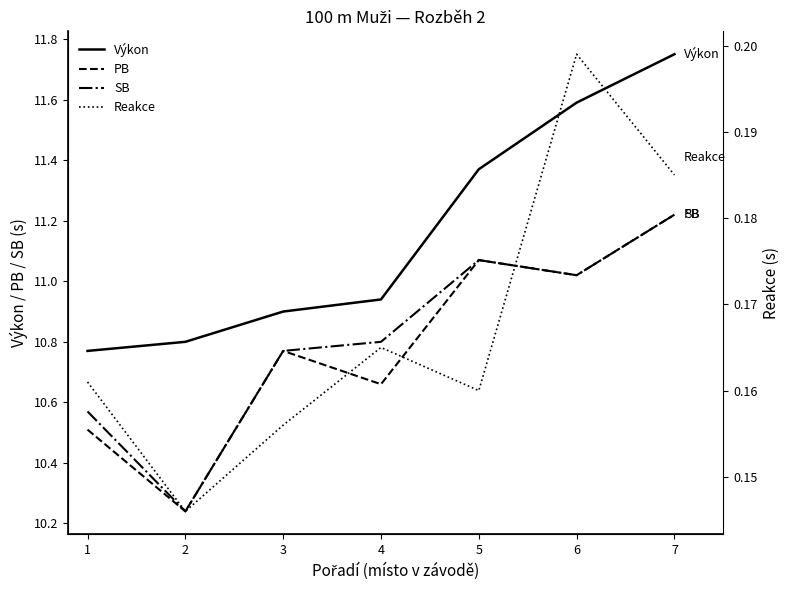

True or false: PB and SB intersect in this chart.

False